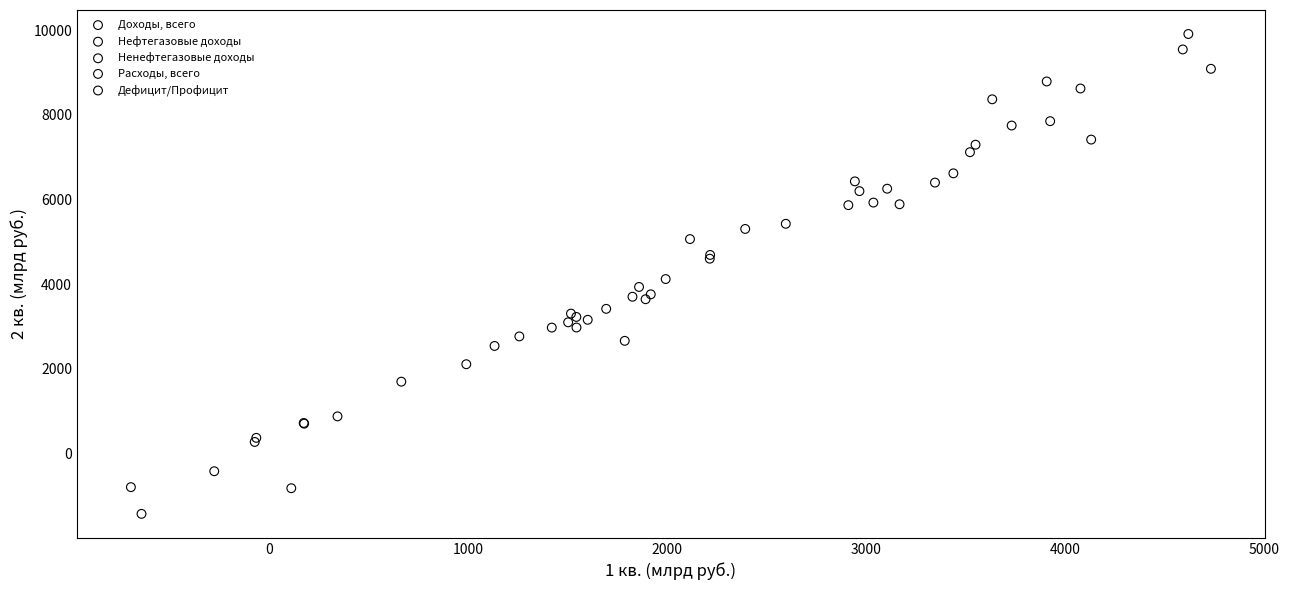

Which series contains the lowest Y value?

Дефицит/Профицит